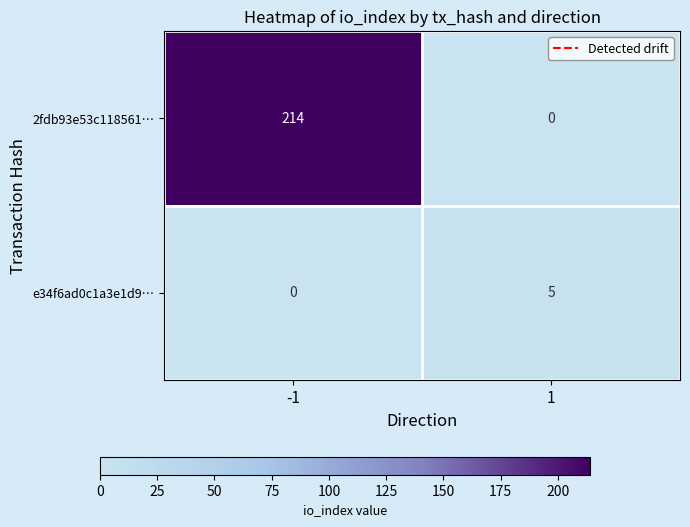

Which series has the largest range (max minus min)?

2fdb93e53c118561…